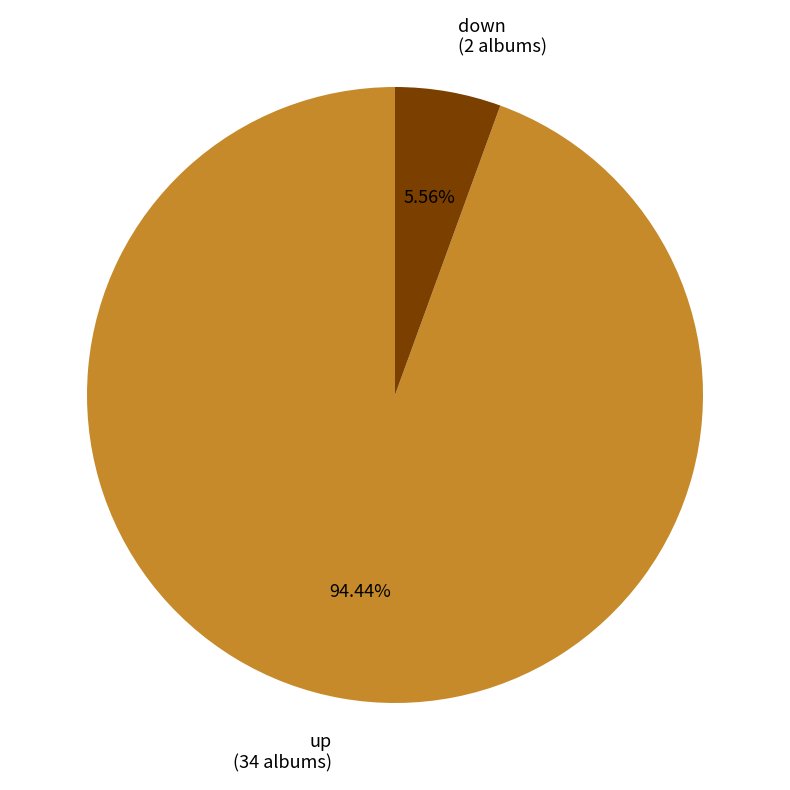

How many slices are in this pie chart?

2